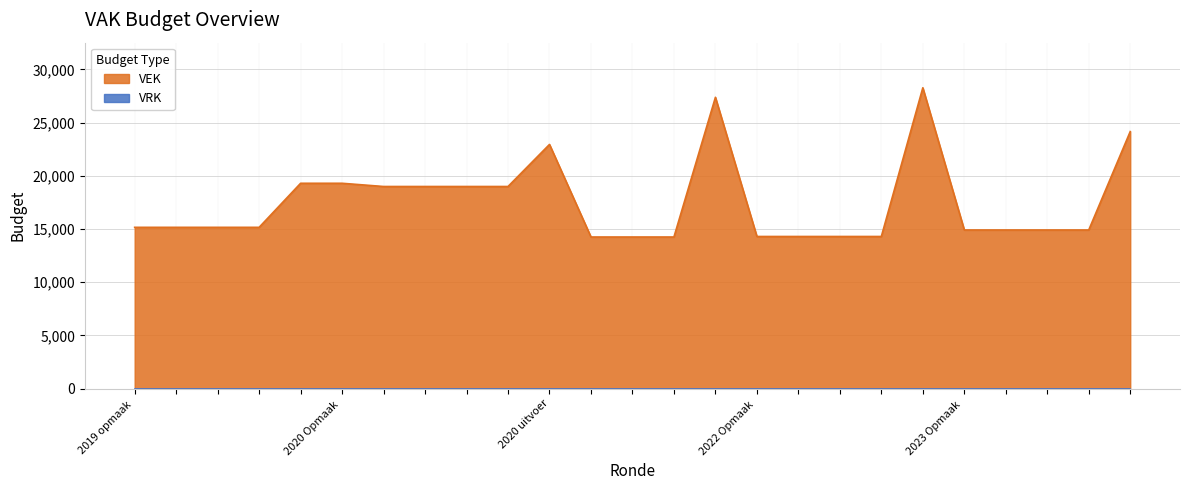

How many data points does each series have?

25